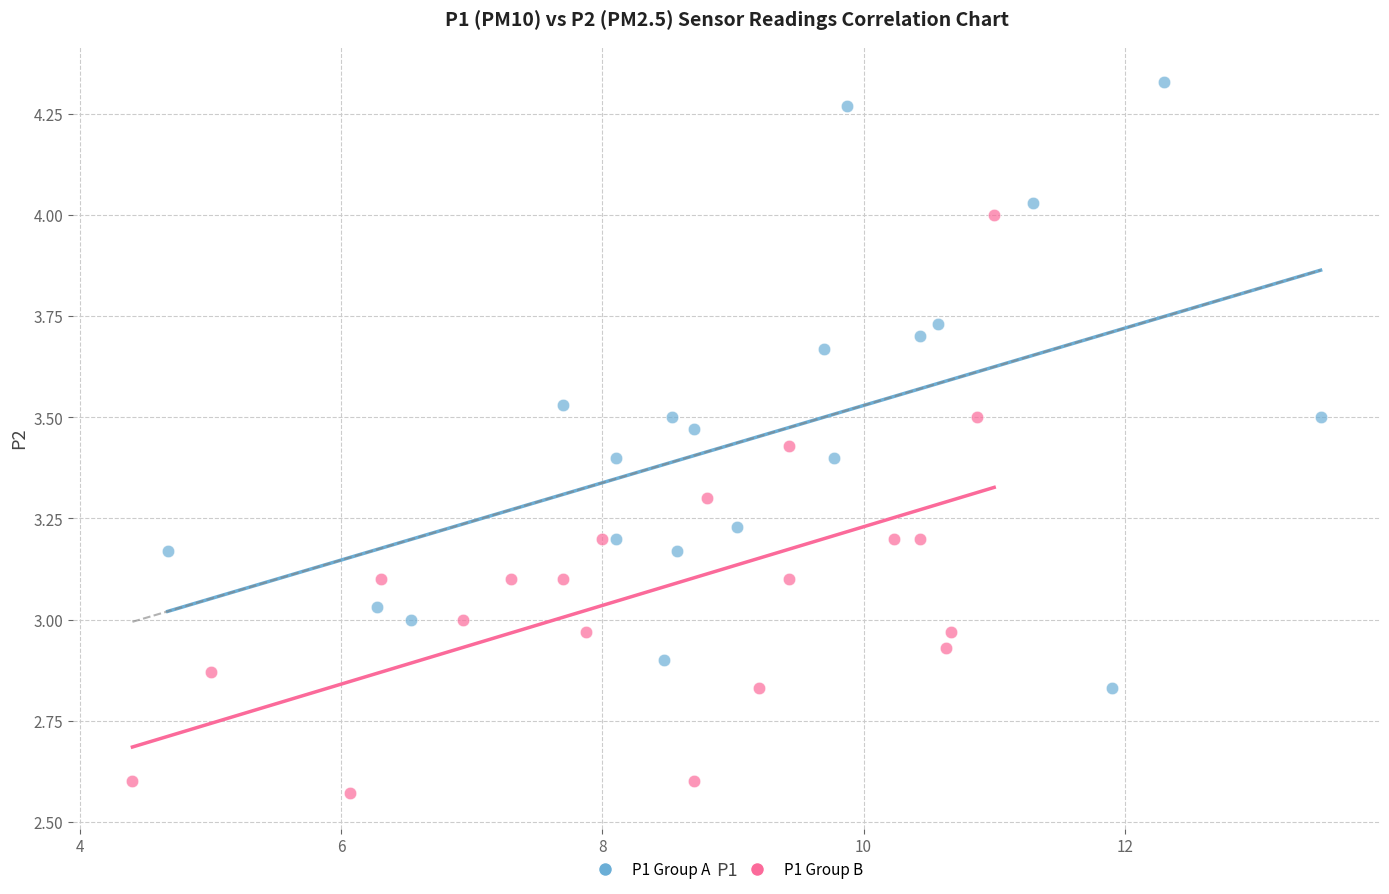

What are all the series names shown in the legend?

P1 Group A, P1 Group B